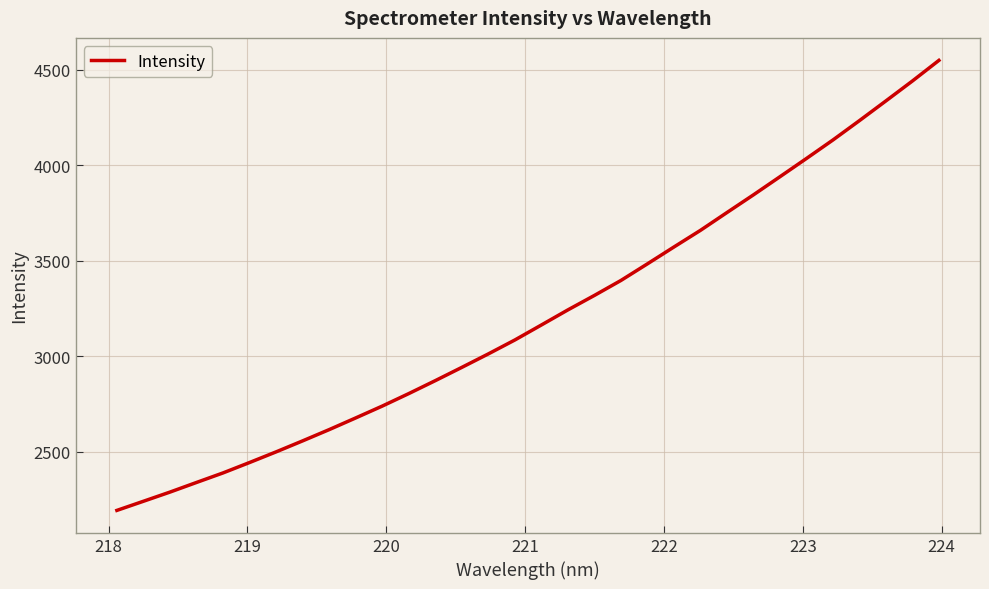

What is the difference between the maximum and minimum values?

2355.4